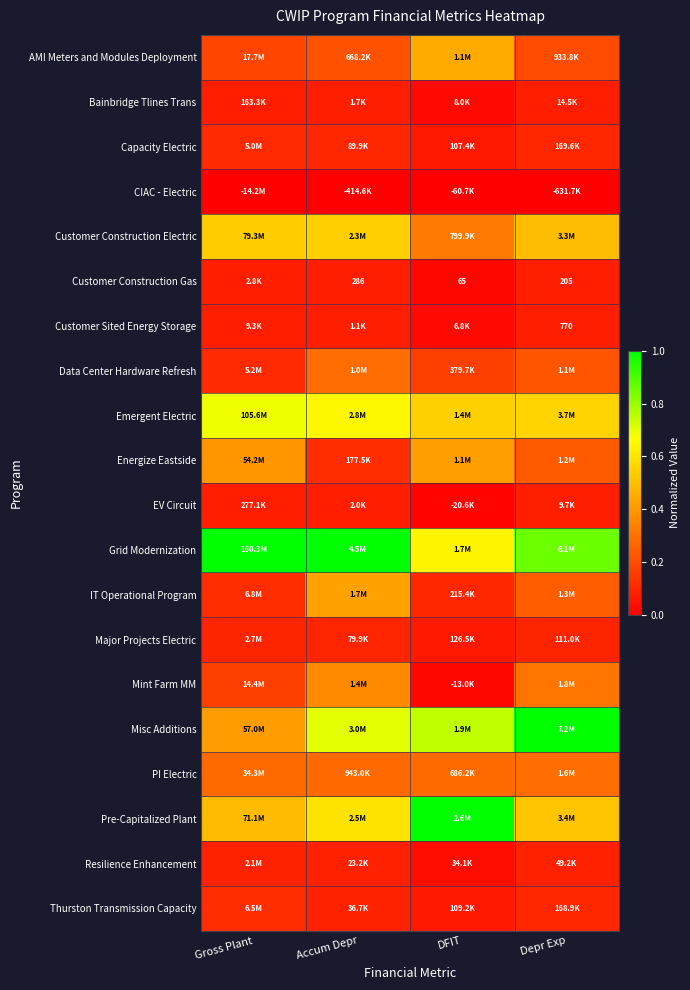

Between DFIT and Accum Depr, which is larger?

DFIT